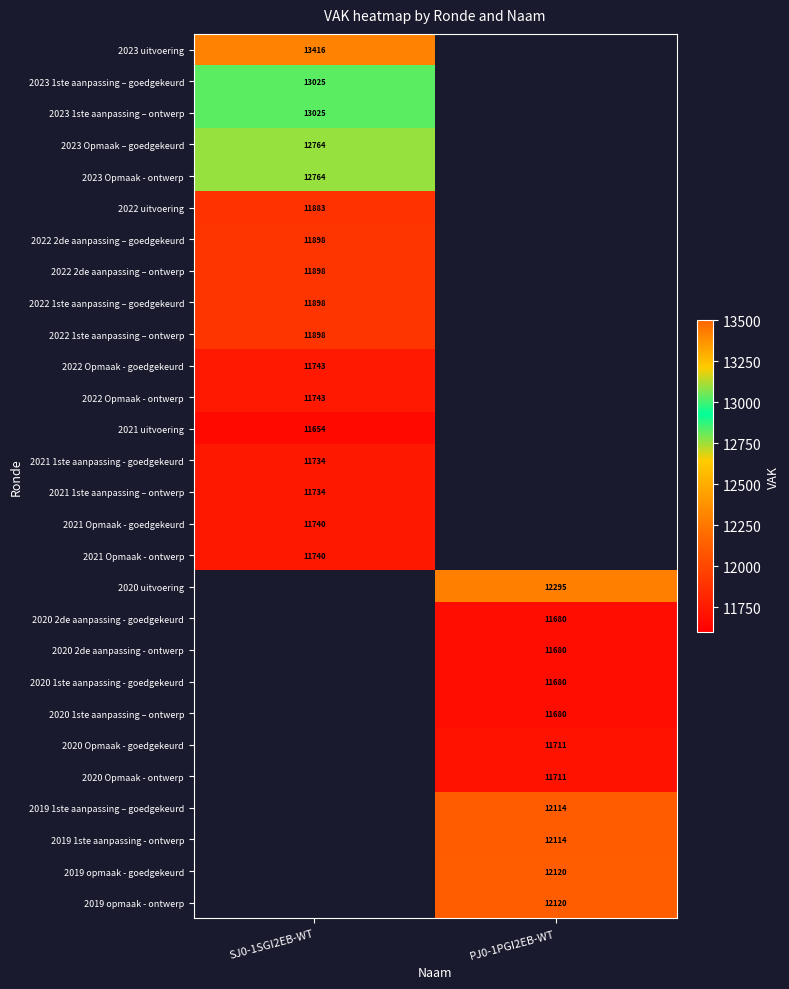

How many categories are shown in the chart?

2